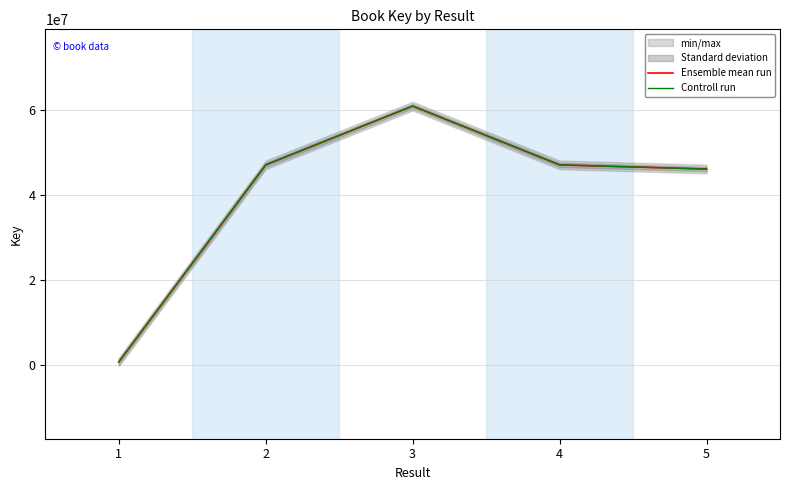

True or false: Controll run and Ensemble mean run intersect in this chart.

False